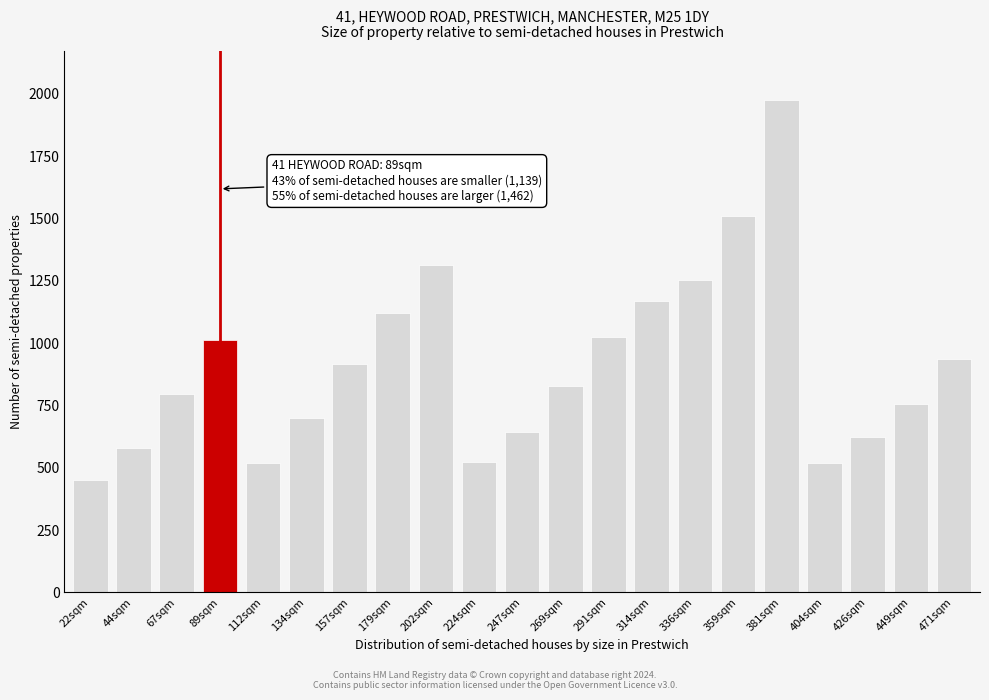

Read the value at 112sqm.

519.9